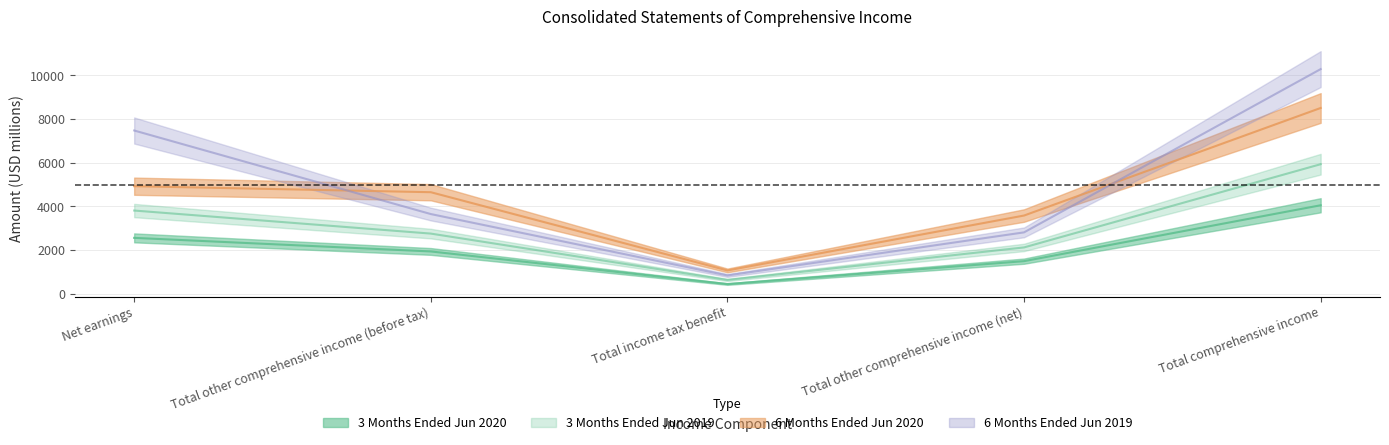

How many data points in 6 Months Ended Jun 2020 are less than 4653?

2